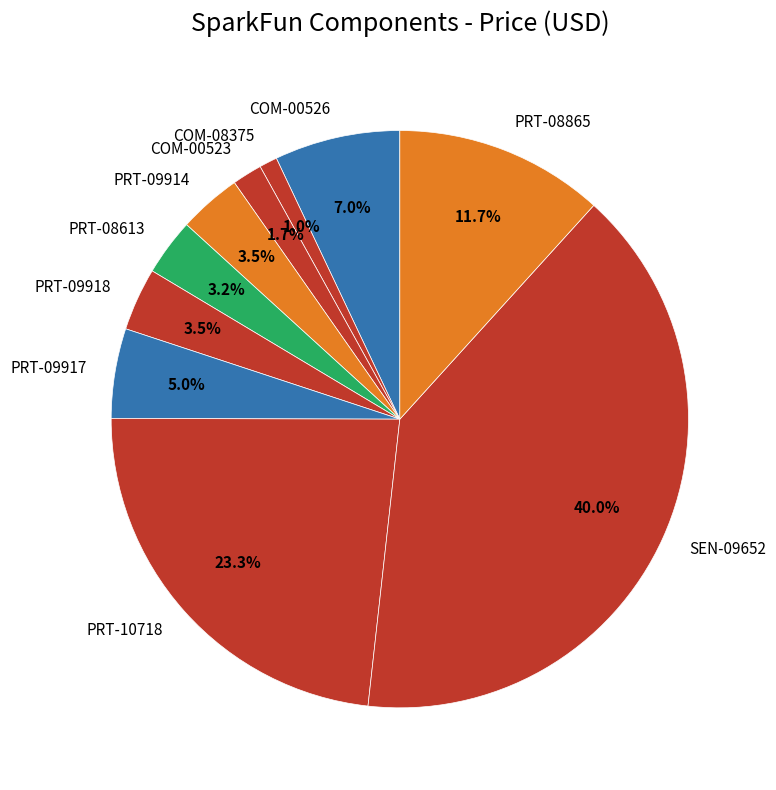

Does COM-00523 account for over 50% of the chart?

No